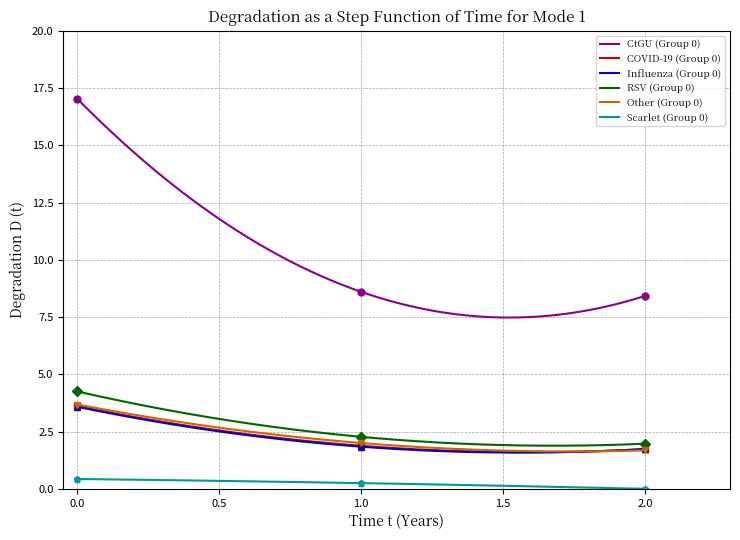

What is the sum of all Scarlet (Group 0) values?

71.5